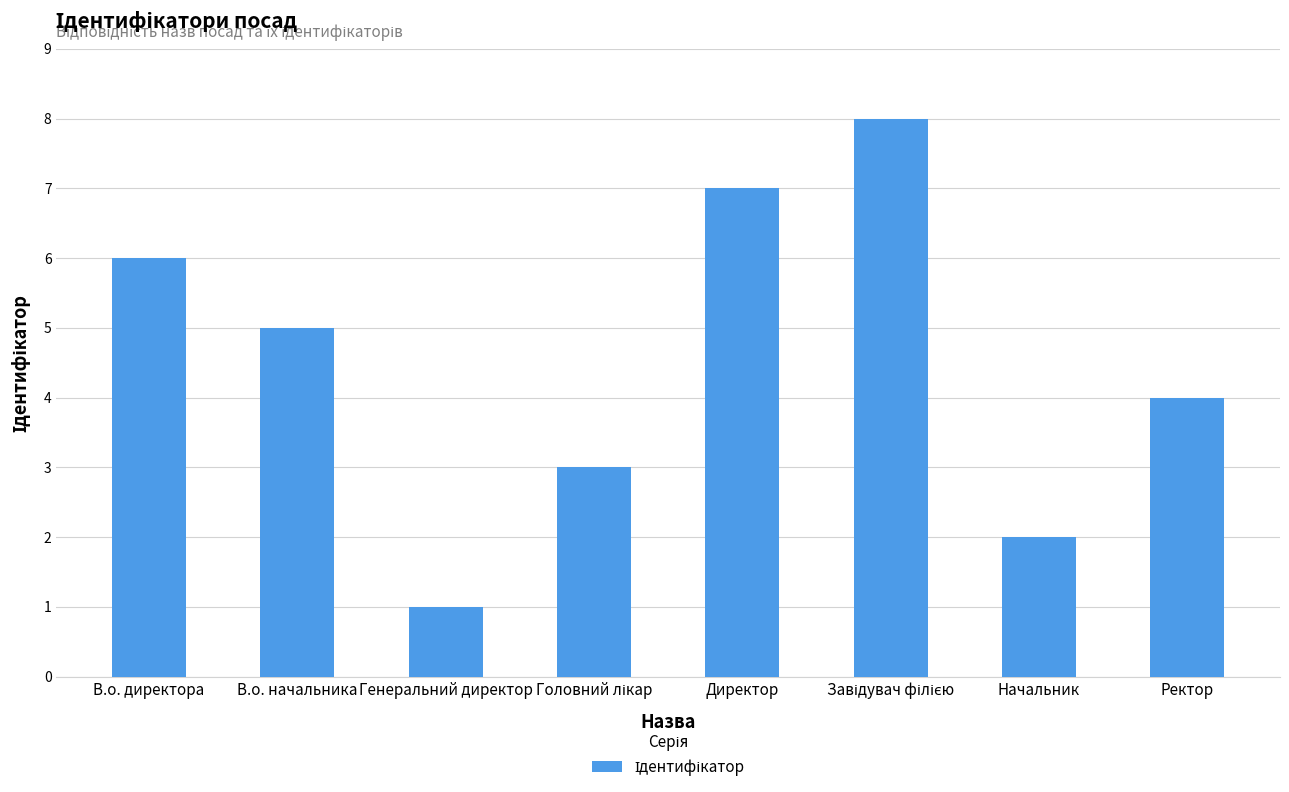

What is the difference between the maximum and minimum values?

7